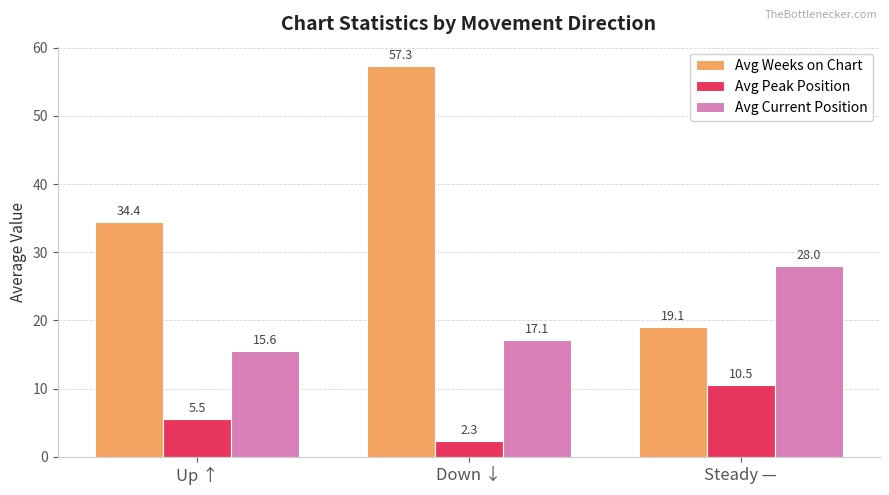

Is the value of Avg Current Position at Steady — greater than the value of Avg Weeks on Chart at Up ↑?

No